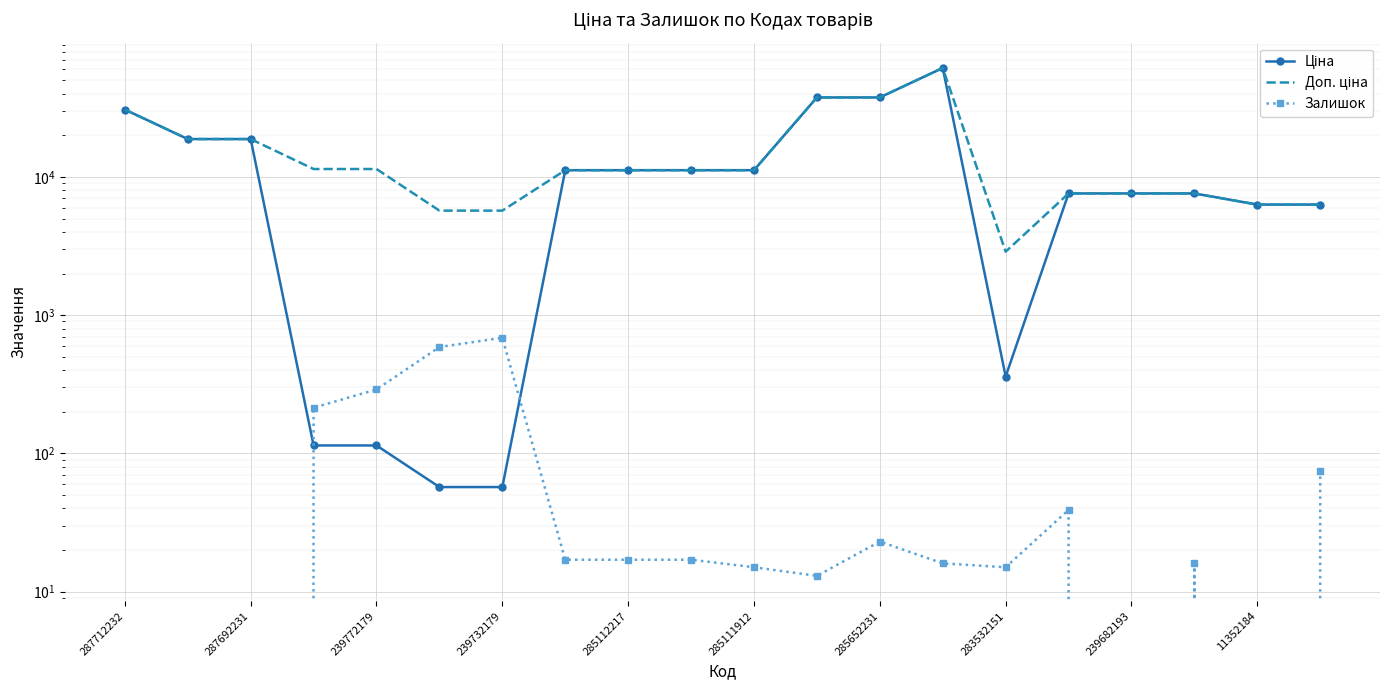

How many interior local valleys does the Доп. ціна series have?

1